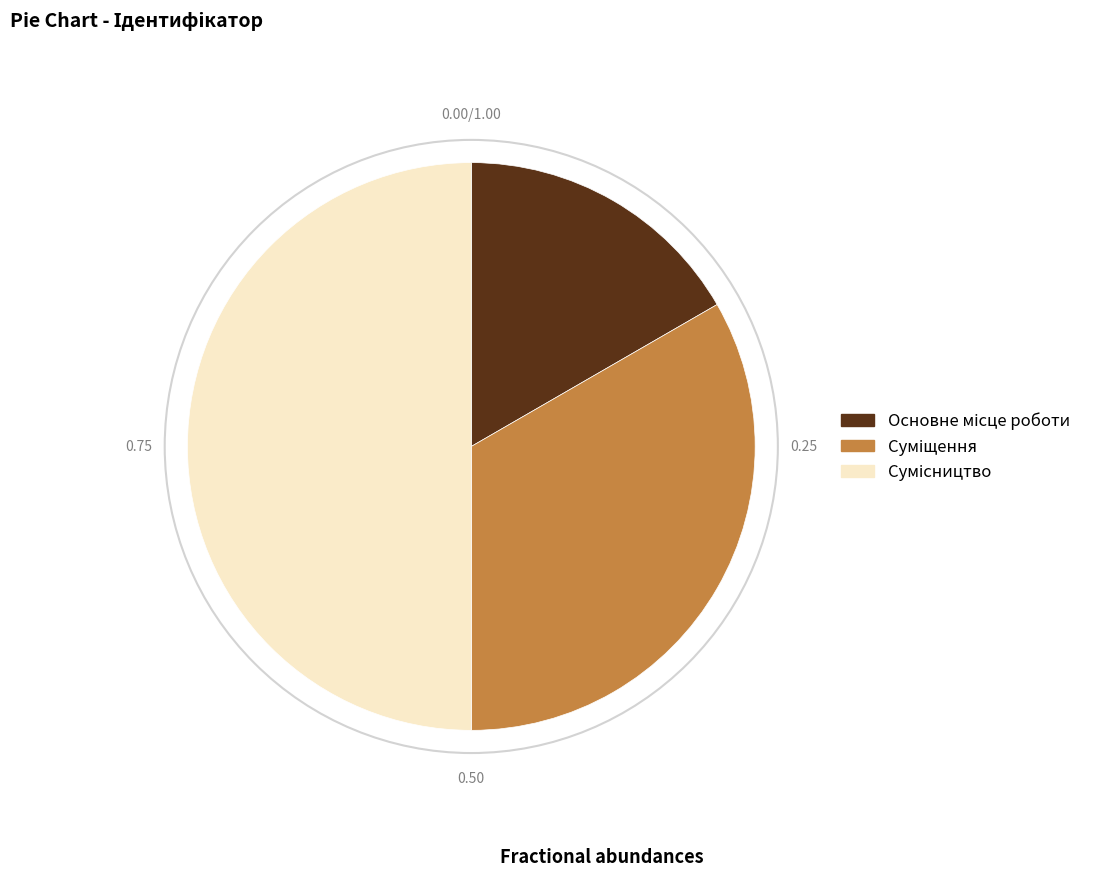

How many segments does this pie chart have?

3